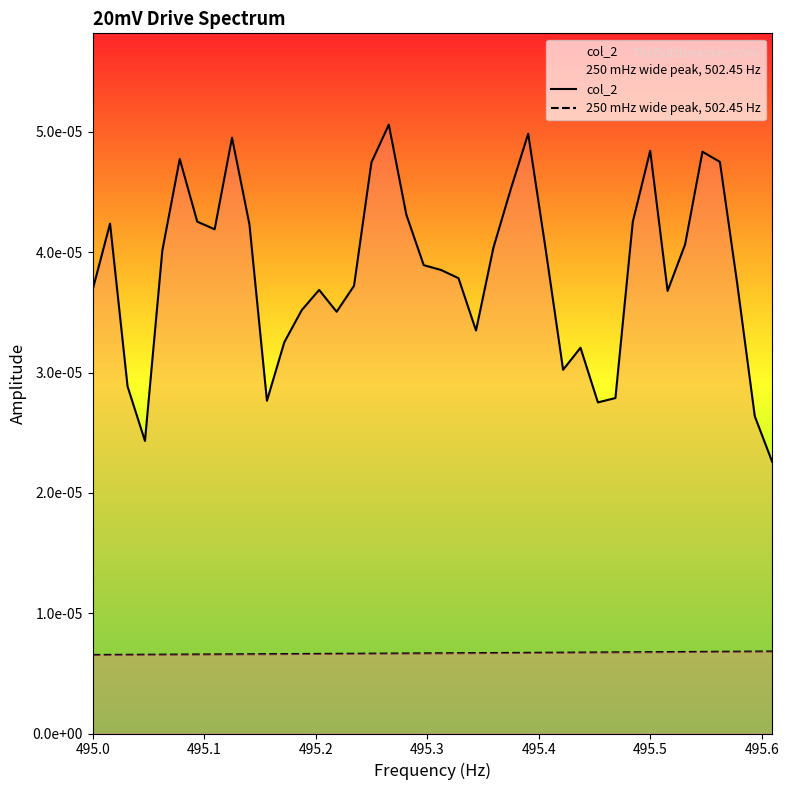

True or false: col_2 has more than 1 points higher than both neighbors.

True